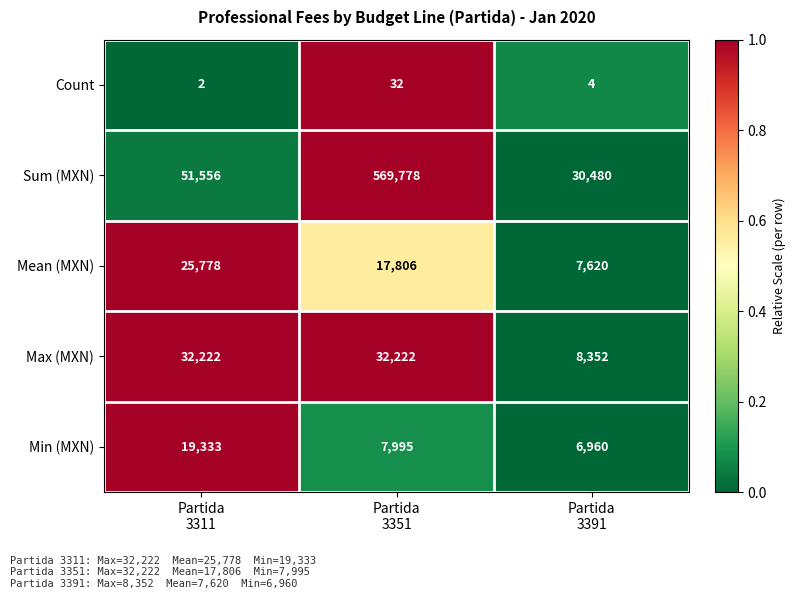

What is the maximum value for Mean (MXN)?

25778